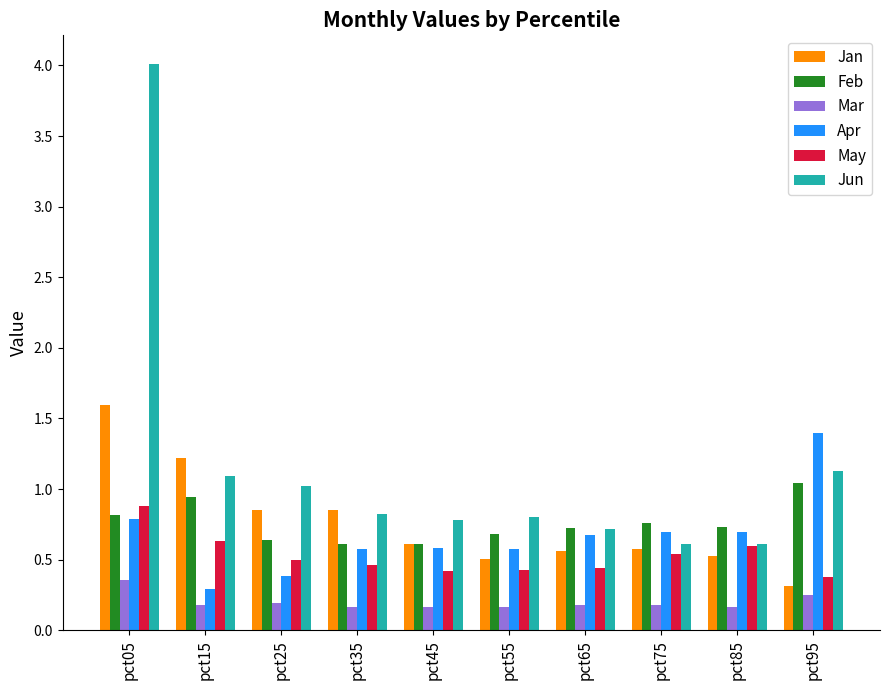

The May series shows 0.4 at pct65. True or false?

True